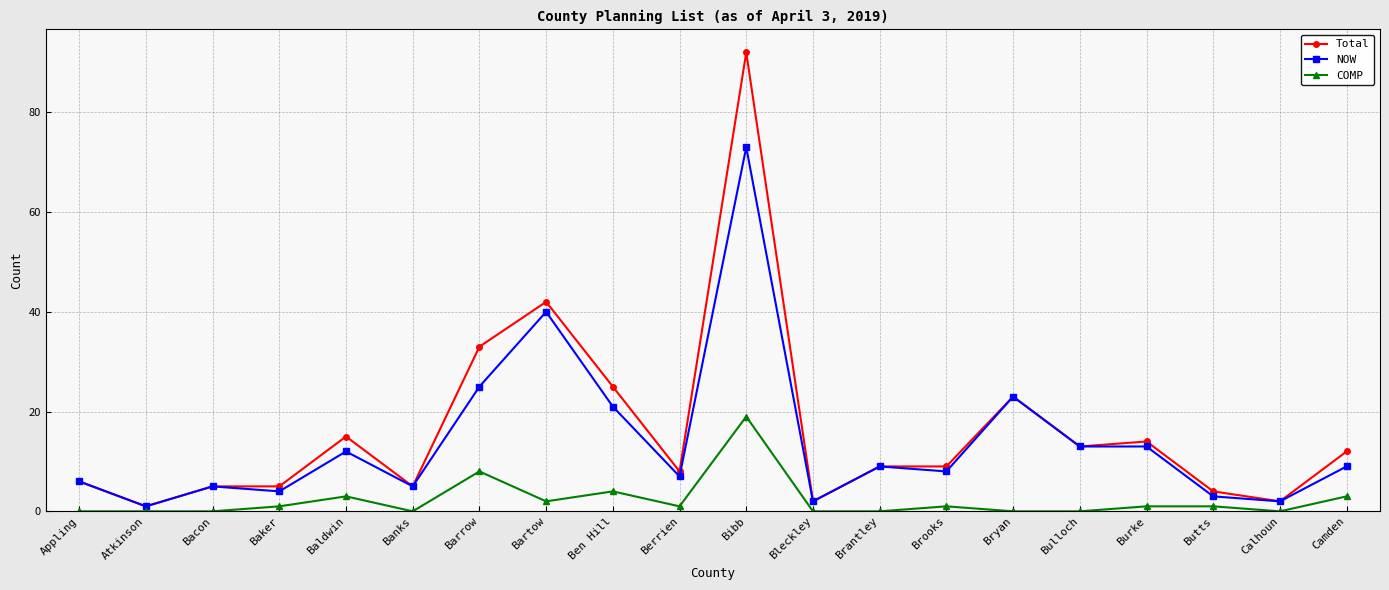

True or false: NOW has more than 1 interior local peaks.

True